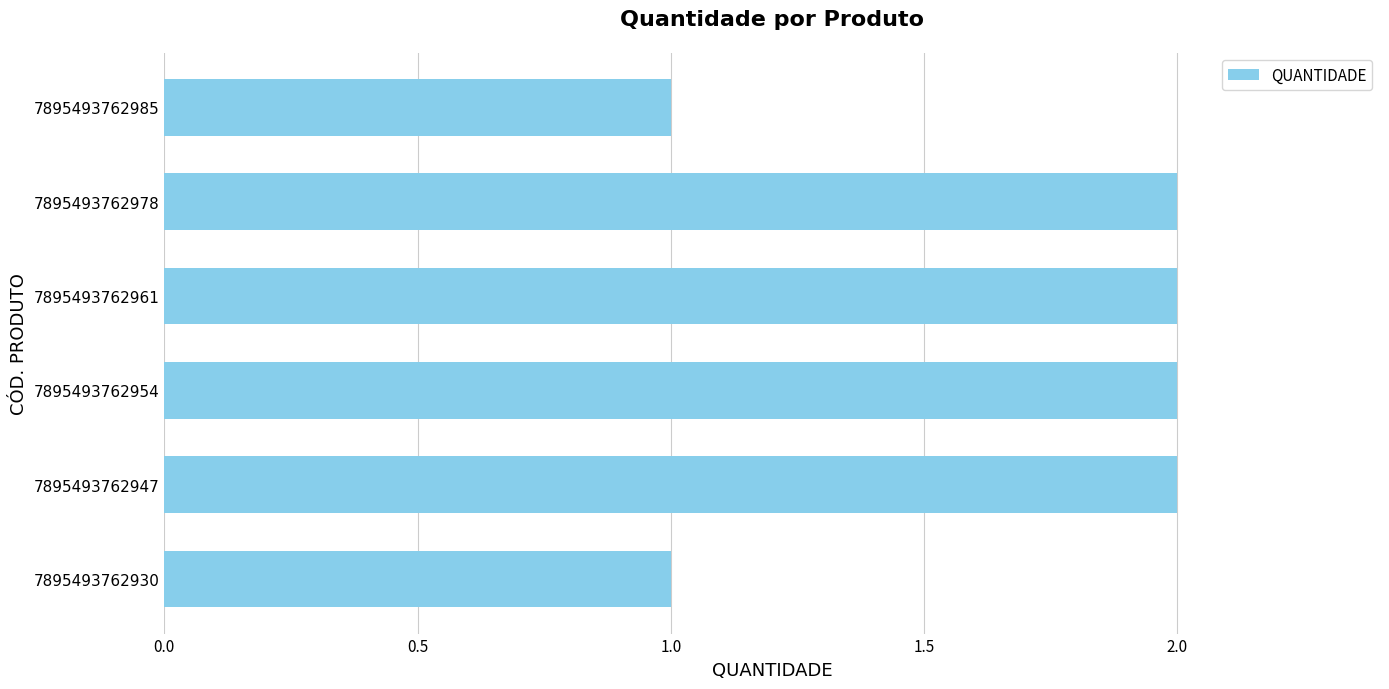

What is the sum of all values?

10